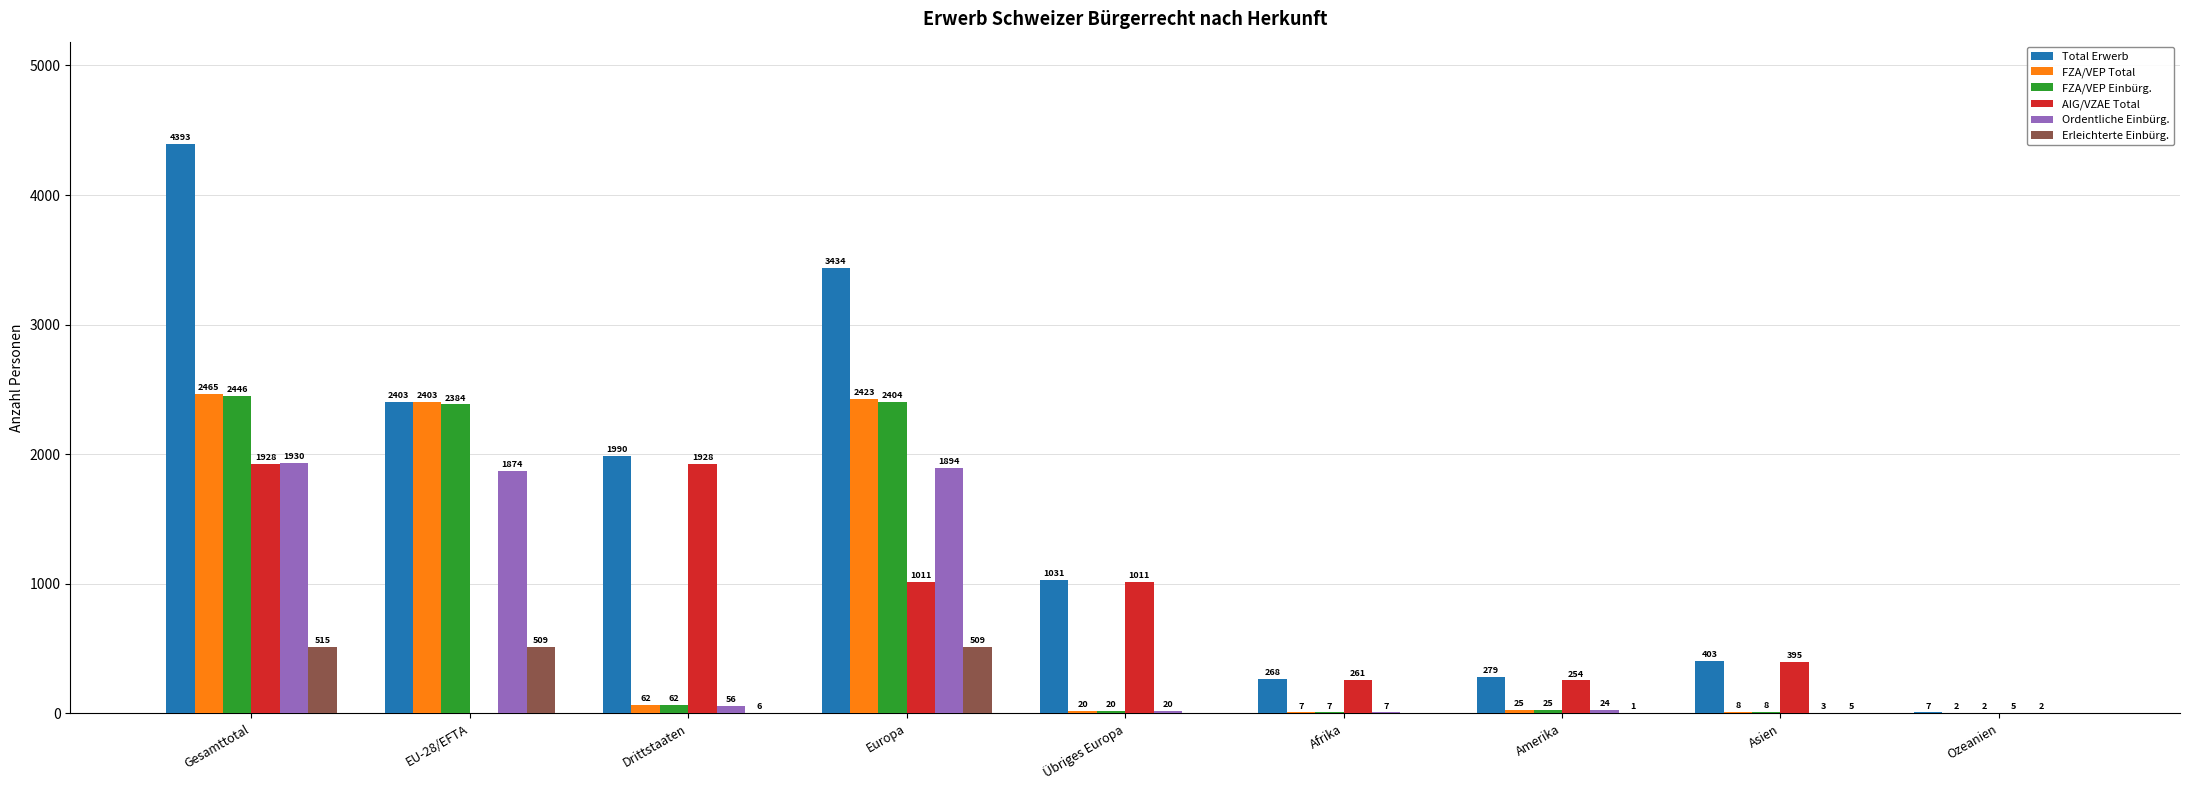

How many positive values does the Erleichterte Einbürg. series have?

6